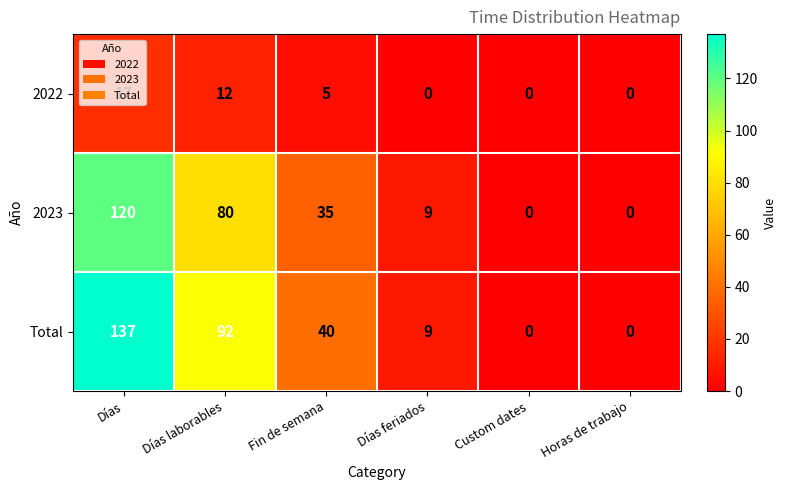

What is the total value across all series at Fin de semana?

80